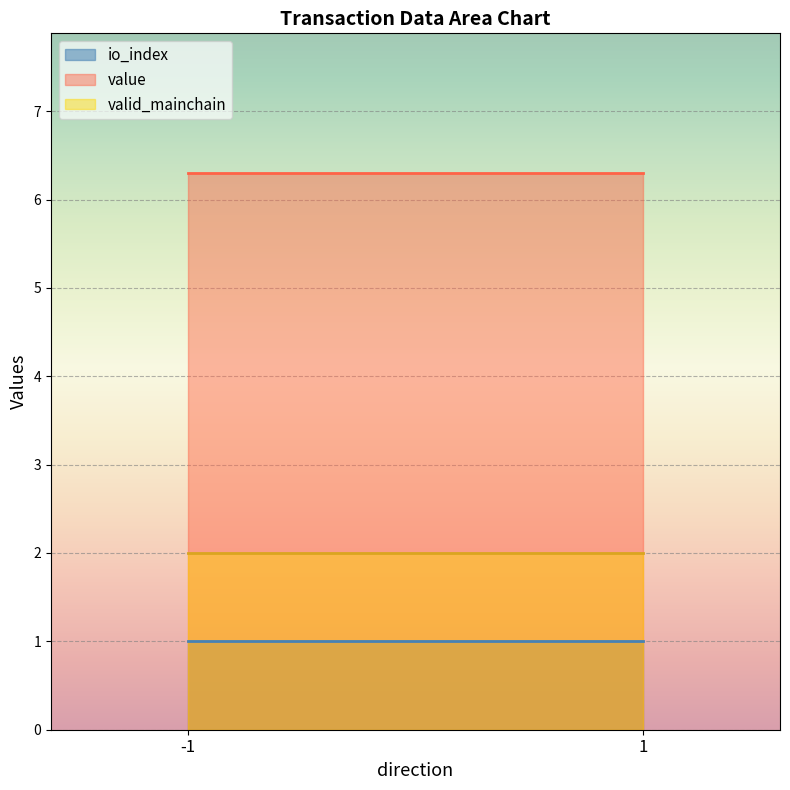

True or false: valid_mainchain and io_index intersect in this chart.

False